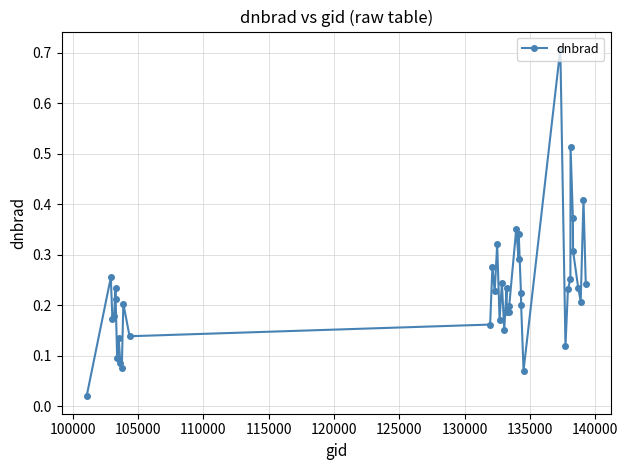

How many lines are shown in the chart?

1